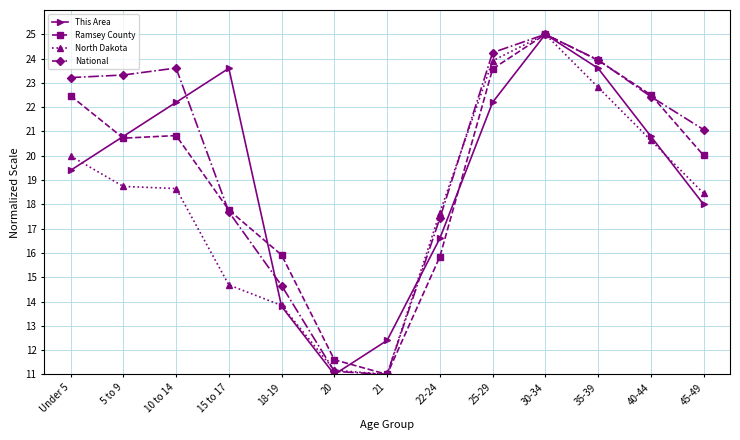

Is this an area chart (filled region under the line)?

No